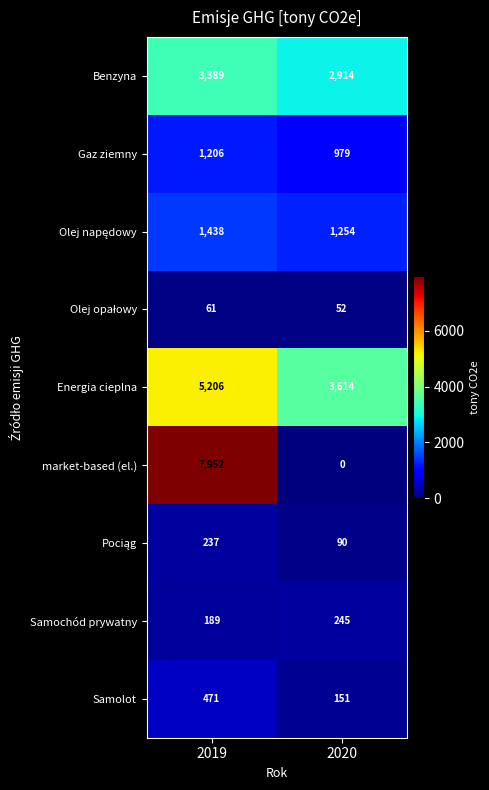

What value does the Energia cieplna series have at 2020?

3614